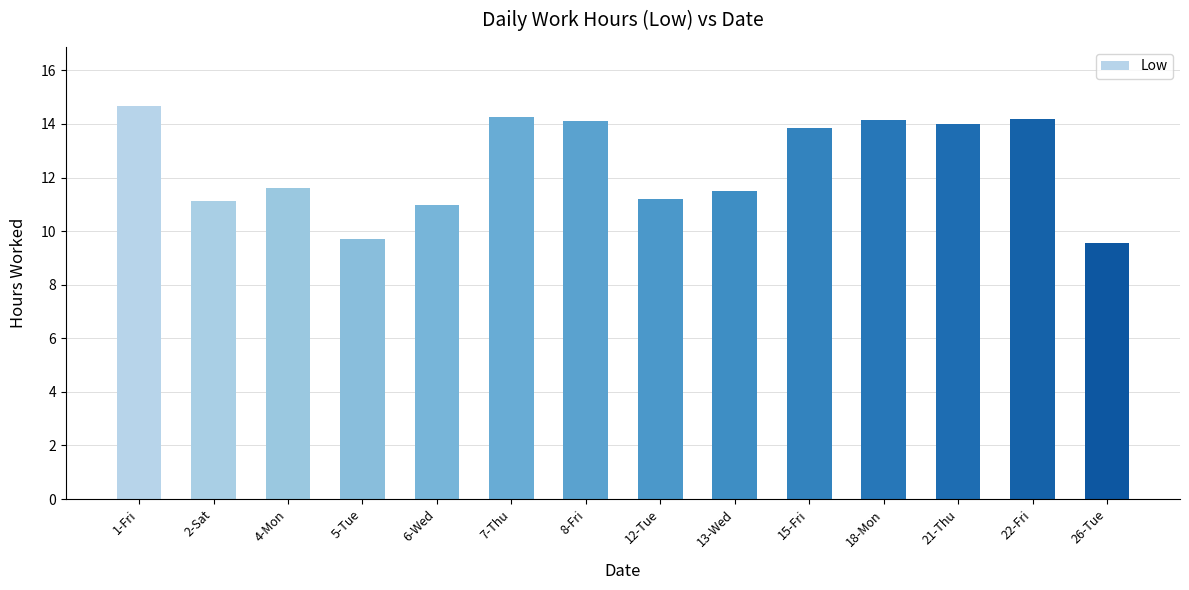

What is the smallest value displayed?

9.6